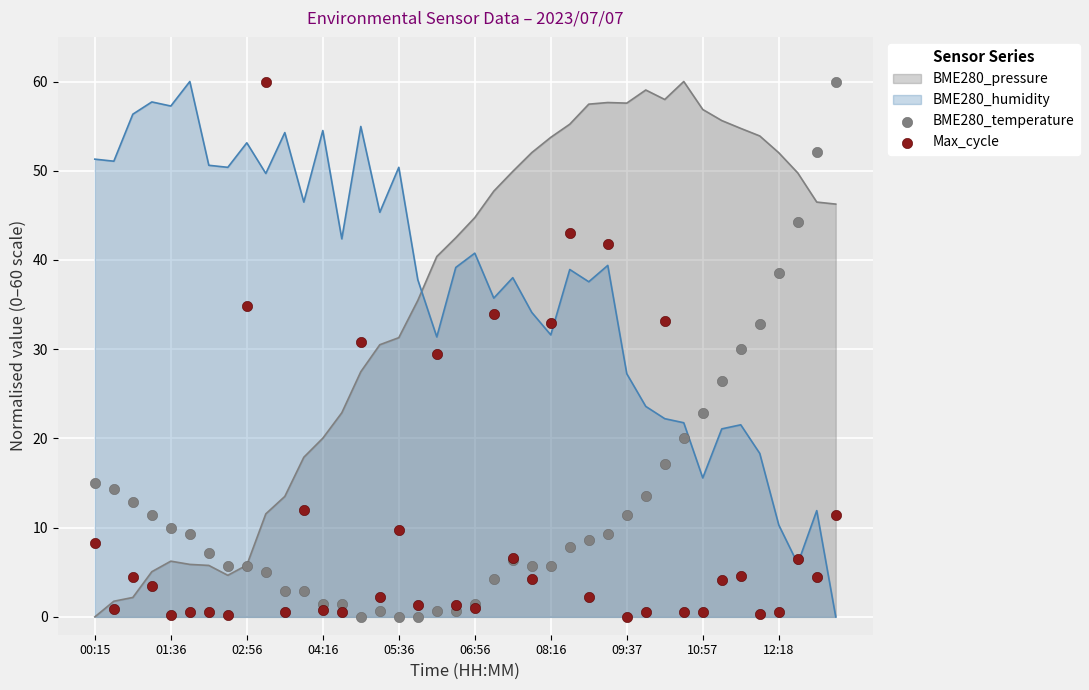

At which category is the sum across all series the highest?

39